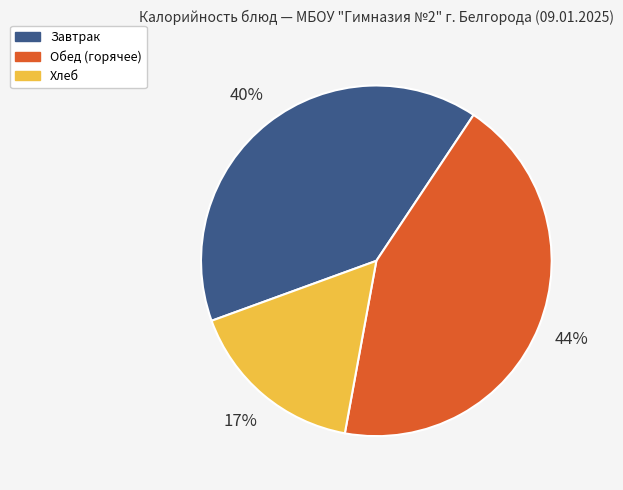

What is the ratio of the value at Завтрак to the value at Обед (горячее)?

0.9